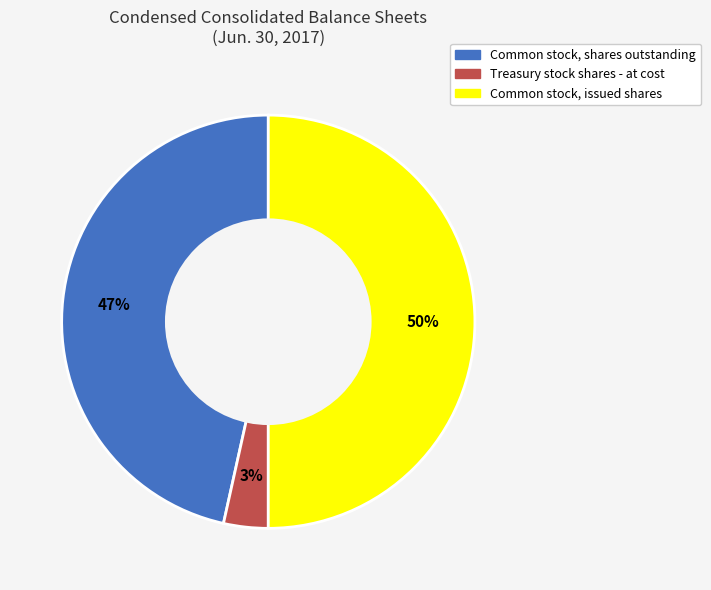

To the nearest percent, what is the average slice percentage?

33%